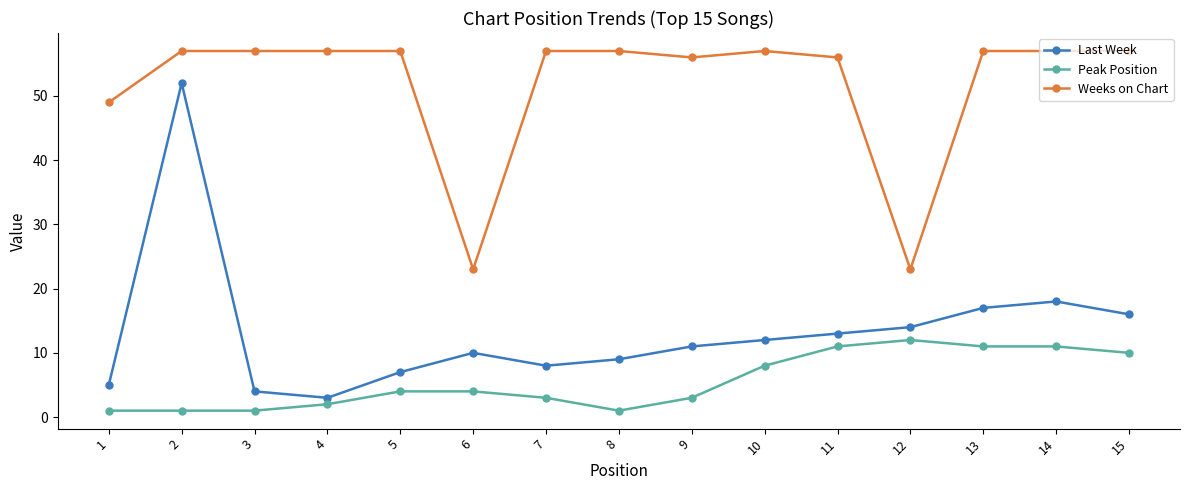

At which category does Last Week reach its first local peak?

2